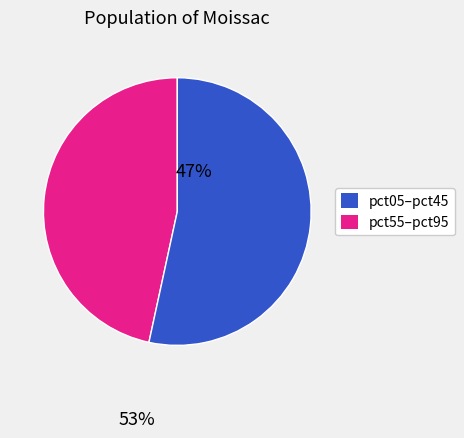

How many slices are in this pie chart?

2